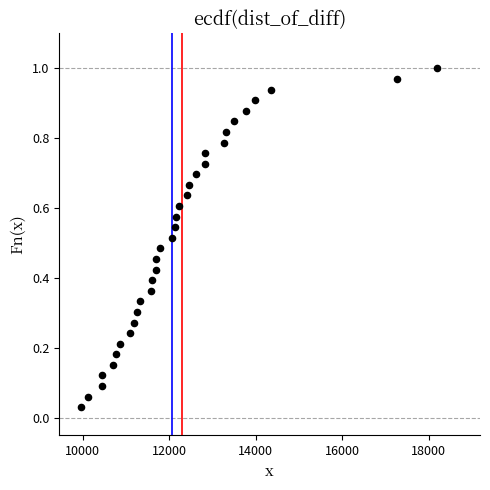

What is the range of X values (max minus min)?

8232.0